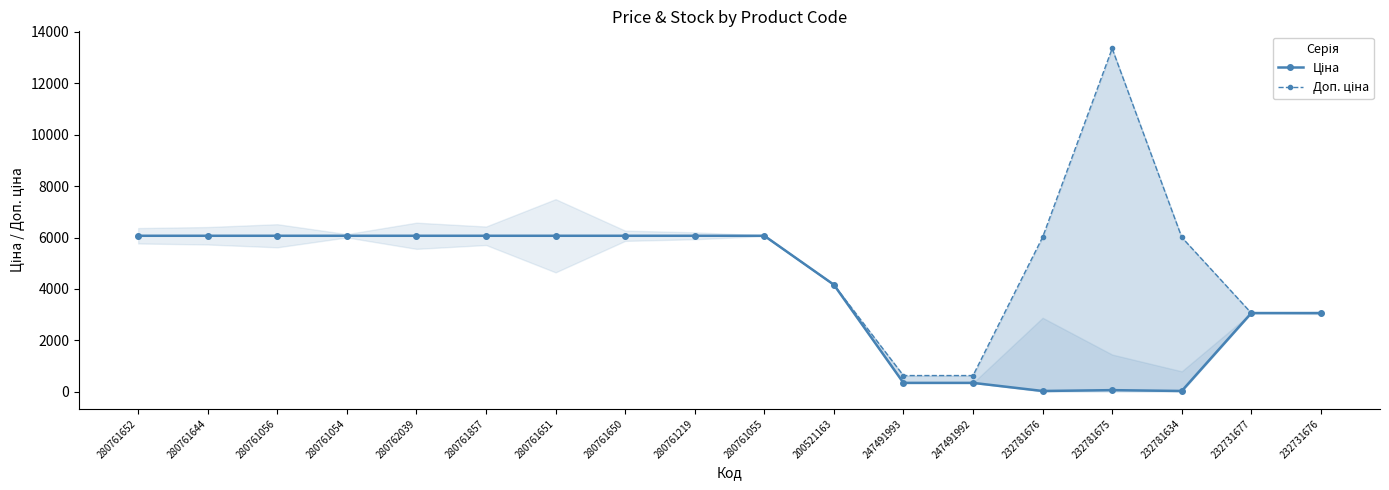

At which category is the sum across all series the highest?

232781675